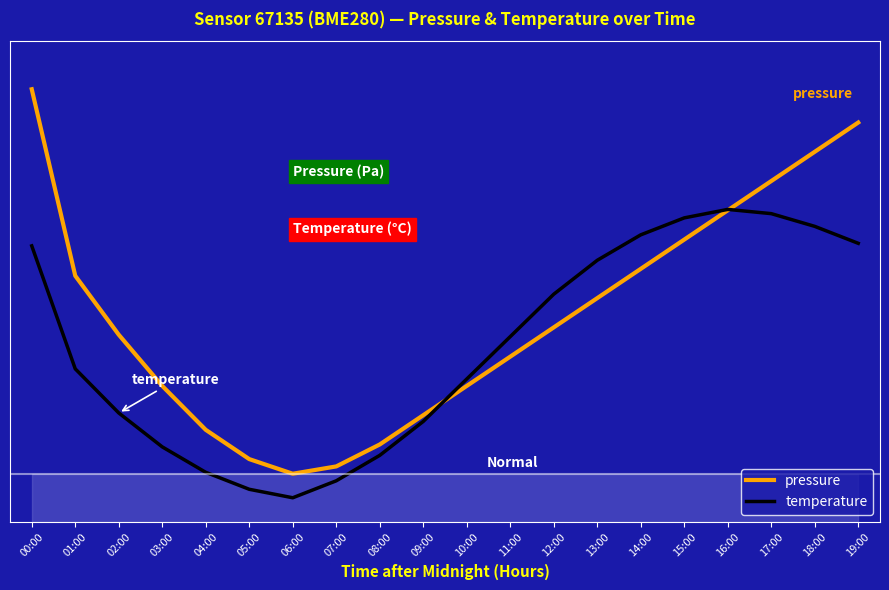

What value does the temperature series have at 10:00?

29.7